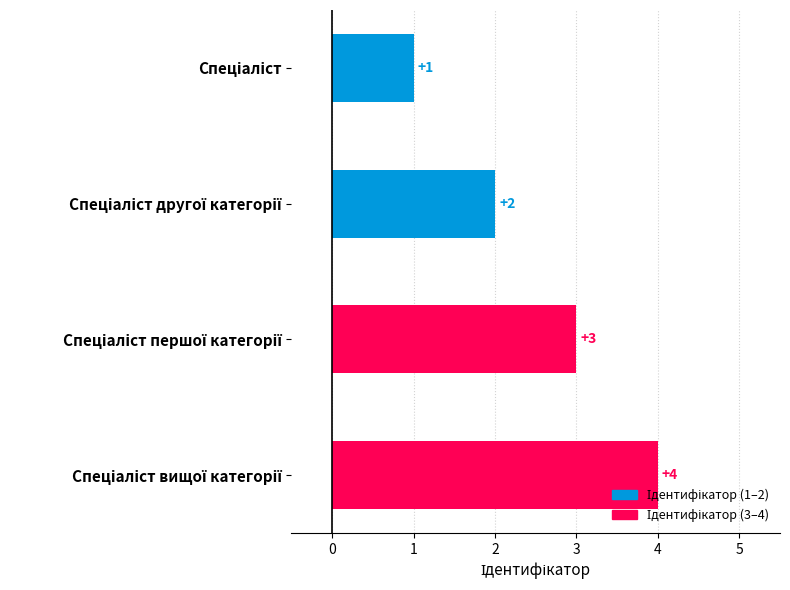

How many data points are less than 3?

2